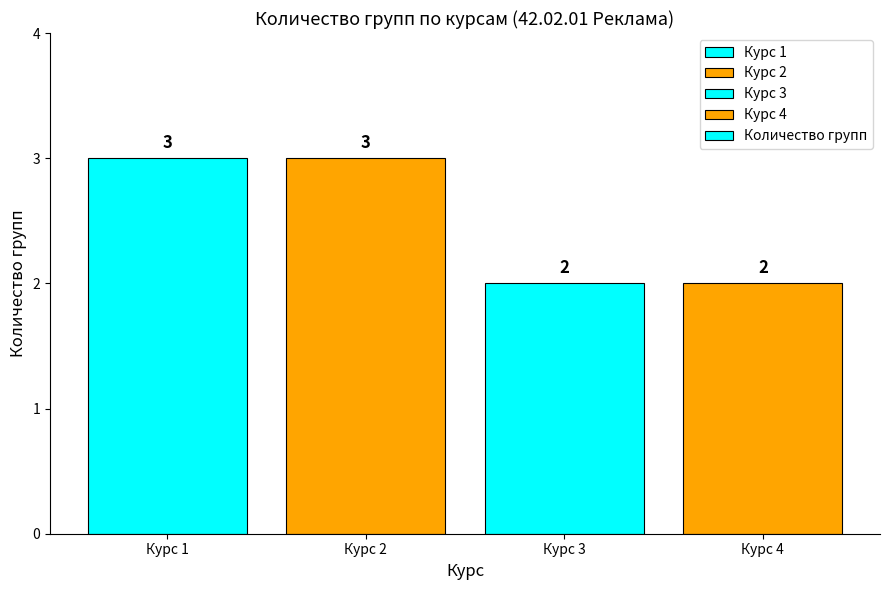

What is the sum of all values?

10